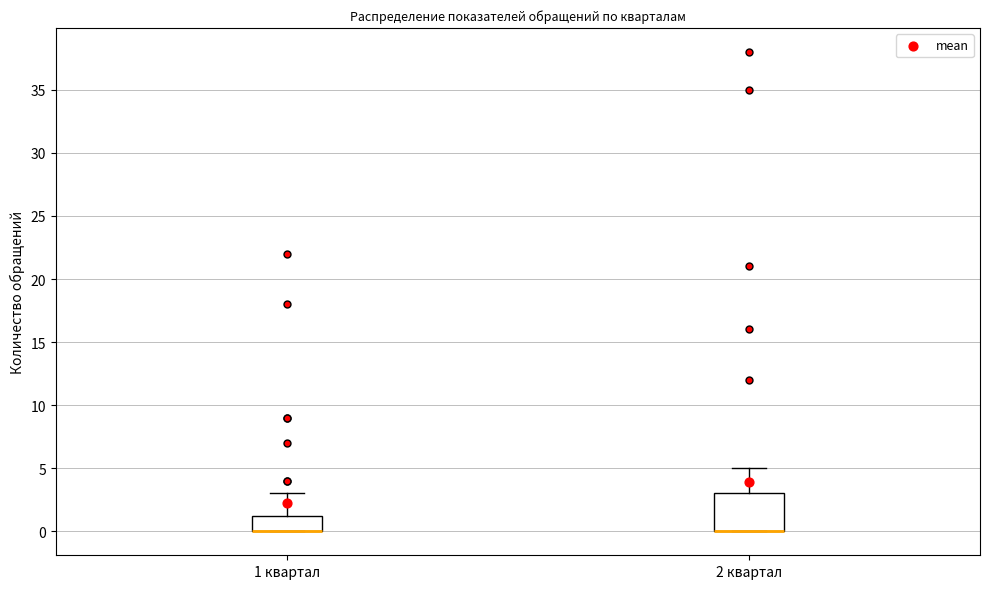

Where does the upper whisker of the box for 2 квартал end on the y-axis? The values are not printed on the chart, so give them approximately, as read against the axis.

5.0